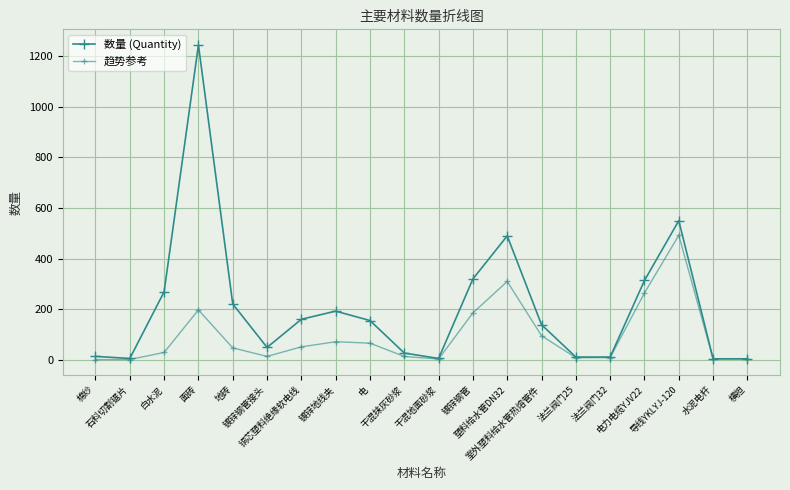

Is it true that 趋势参考 equals 94.4 at 室外塑料给水管热熔管件?

True